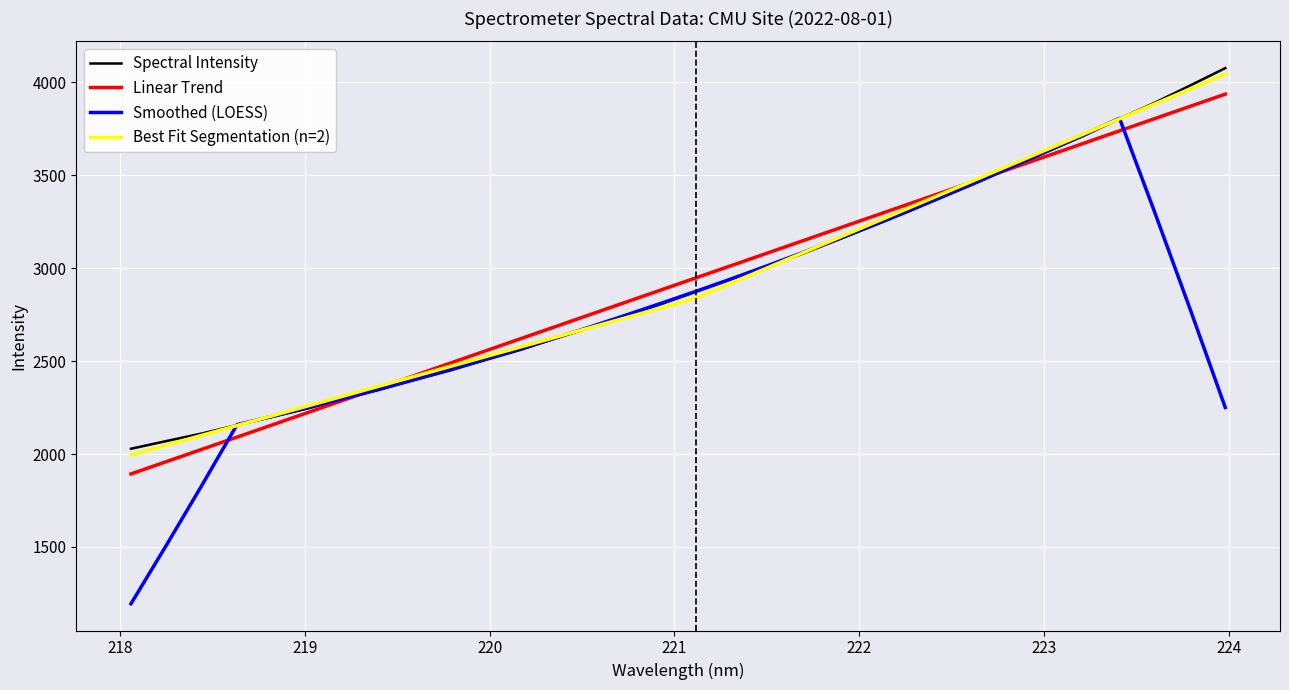

How many lines are shown in the chart?

4